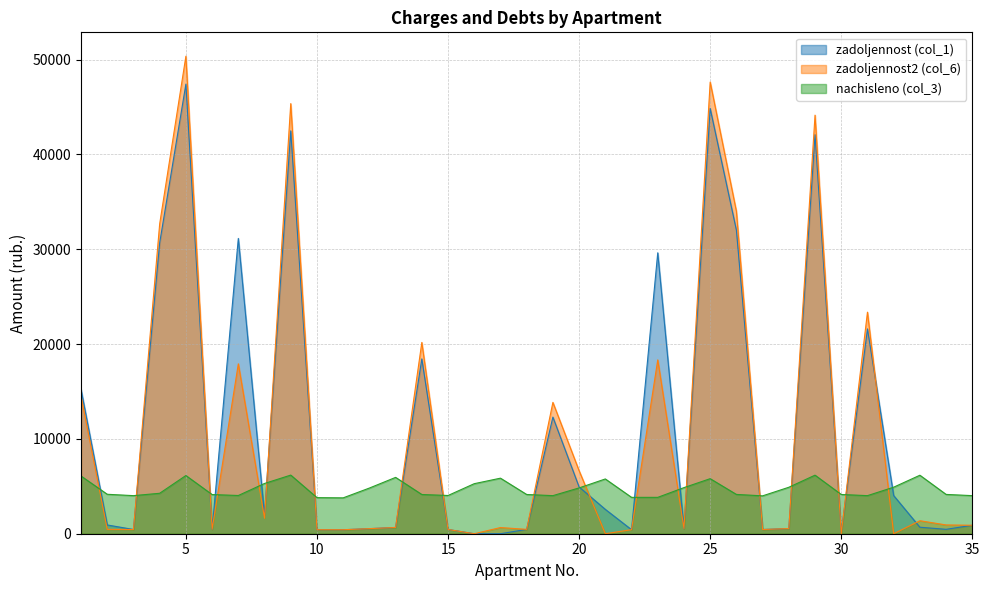

How many series are shown in this chart?

3